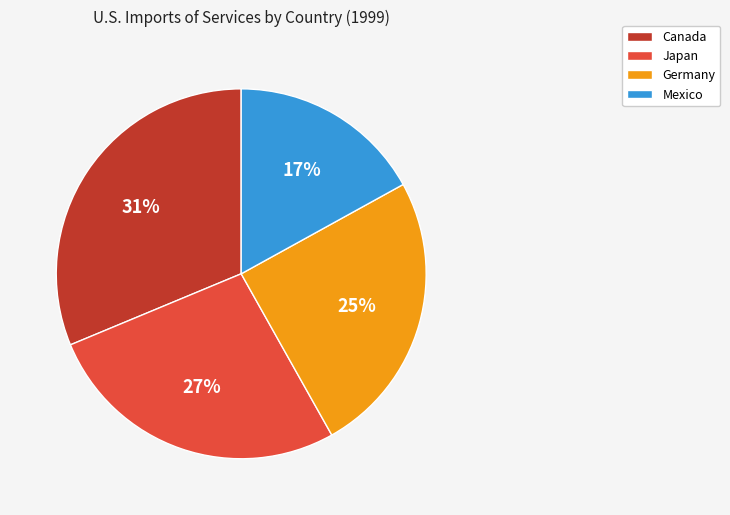

To the nearest percent, what is the difference between the largest and smallest slice percentages?

14%